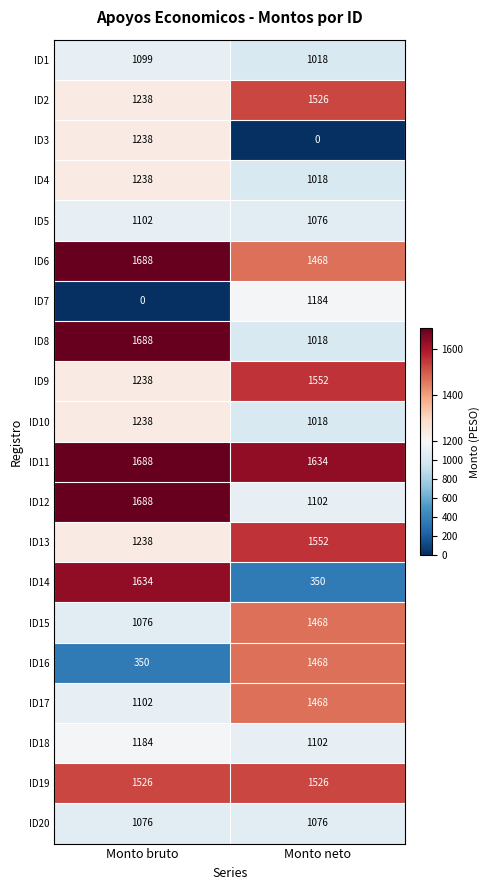

What is the difference between the maximum and minimum values in the ID12 series?

586